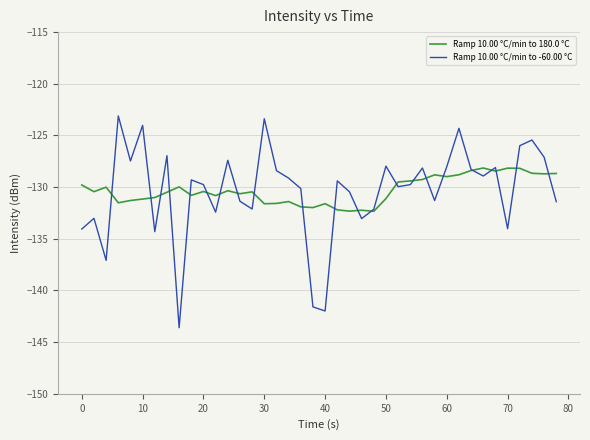

List the series in order of their peak value, lowest first.

Ramp 10.00 °C/min to 180.0 °C, Ramp 10.00 °C/min to -60.00 °C